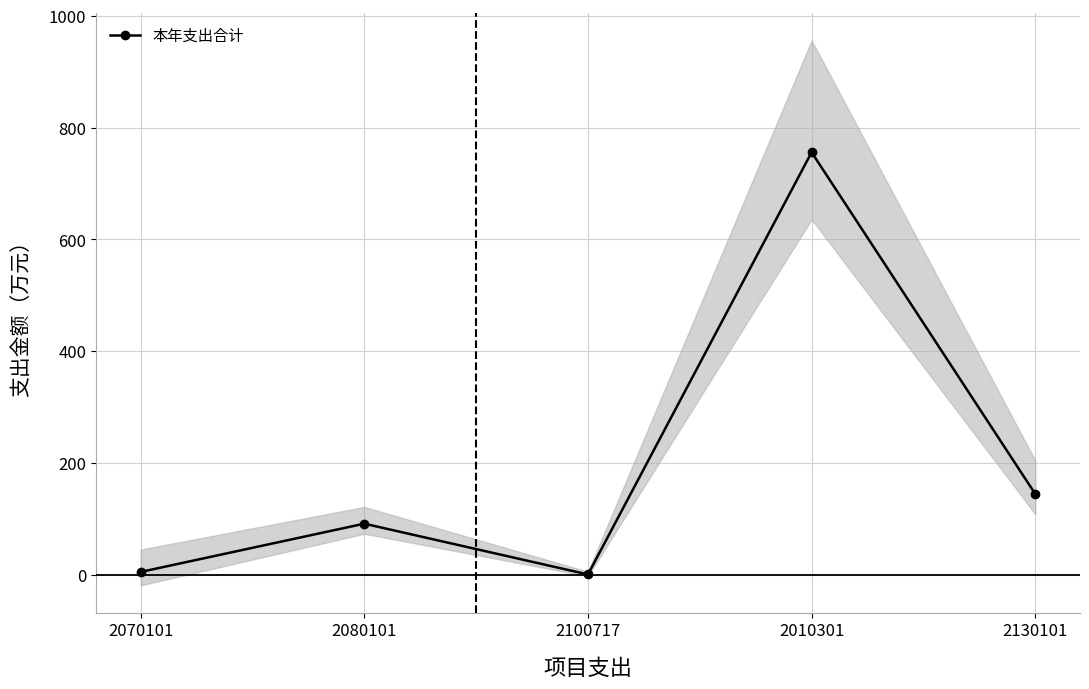

True or false: the data shows 149.4 at 2080101.

False